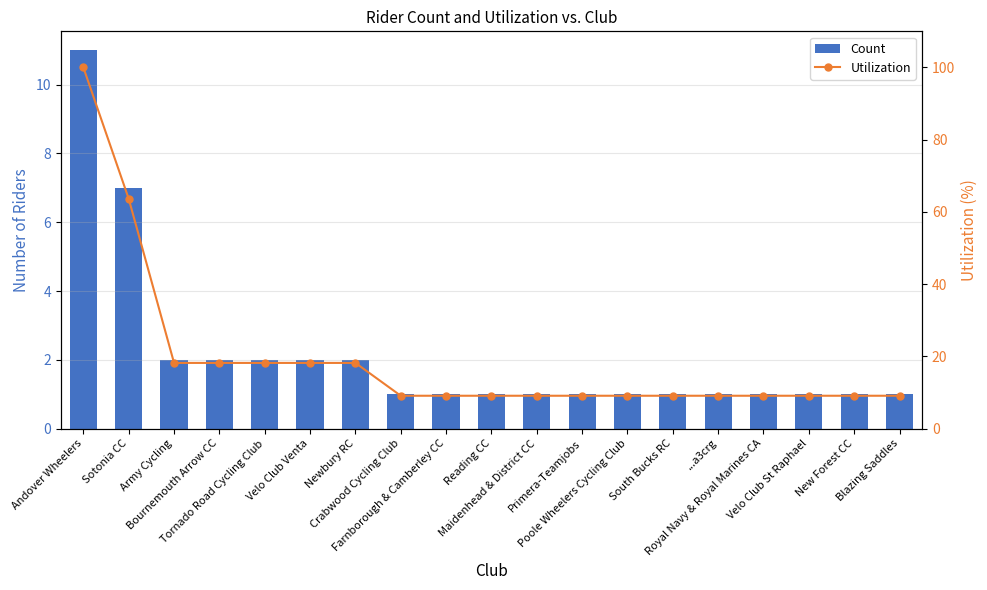

What is the sum of all count values?

40.0